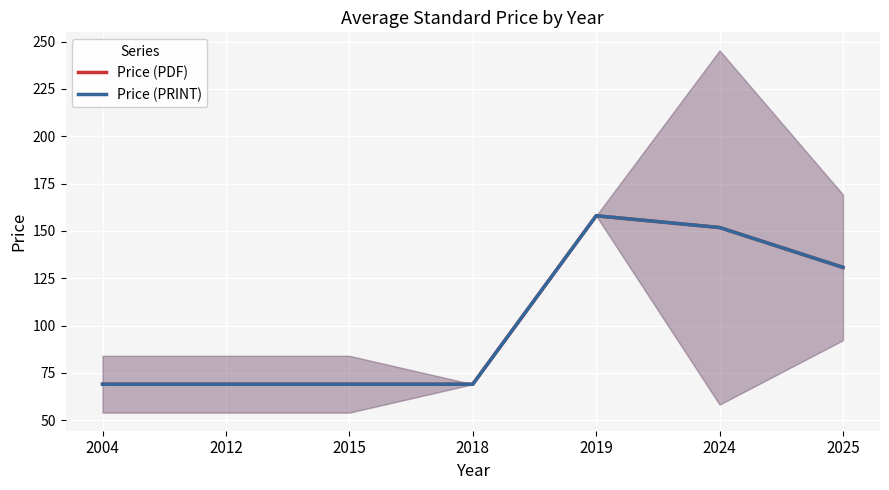

True or false: Price (PRINT) and Price (PDF) intersect in this chart.

False